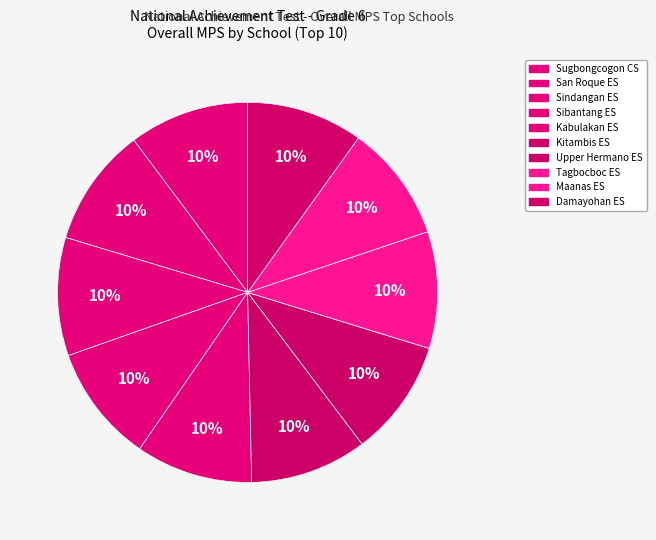

How many slices are in this pie chart?

10